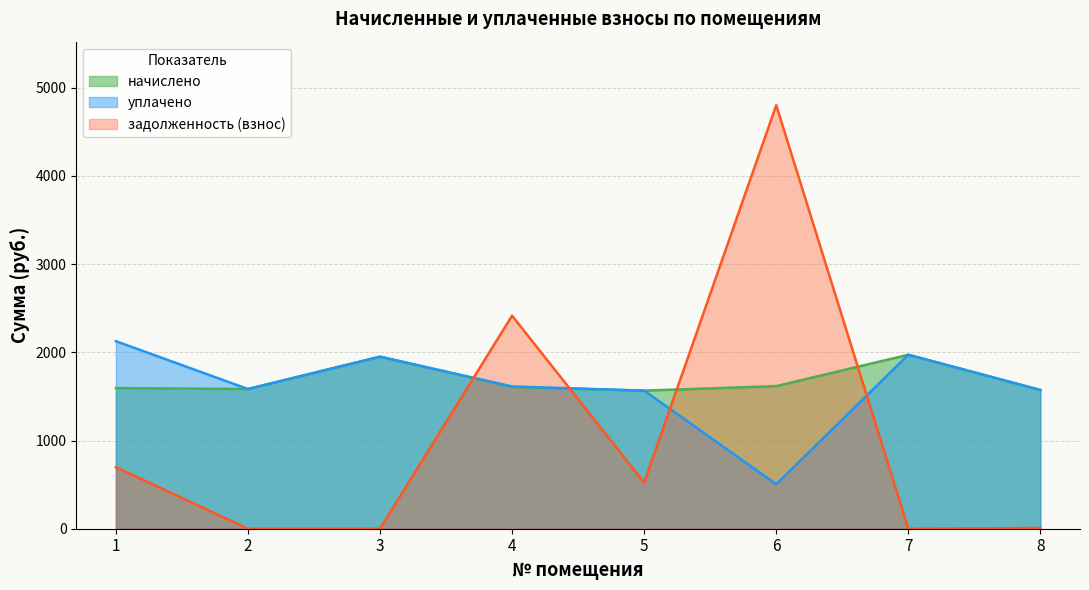

Where do задолженность (взнос) and уплачено first cross each other?

3 and 4